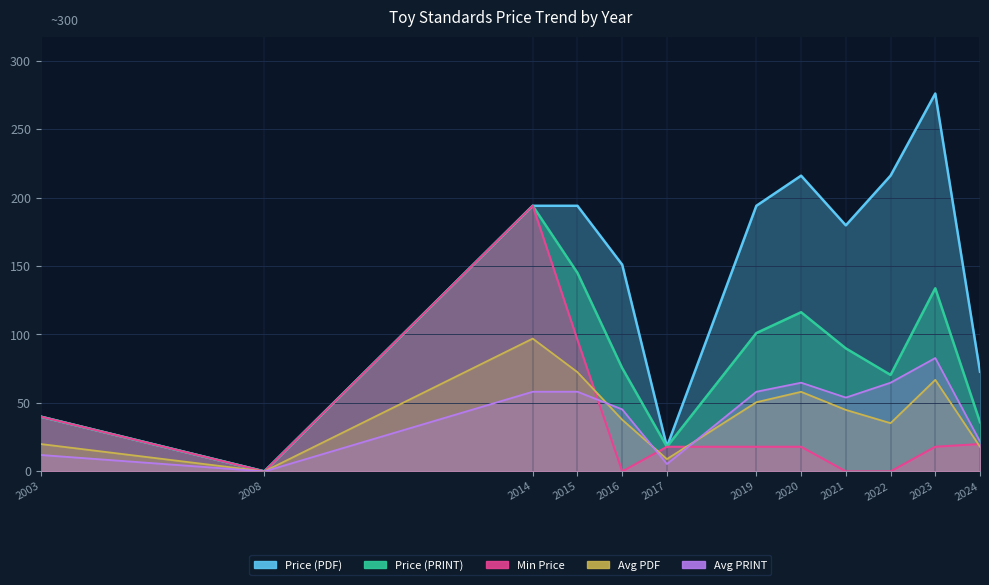

The Price (PDF) series shows 216.0 at 2022. True or false?

True